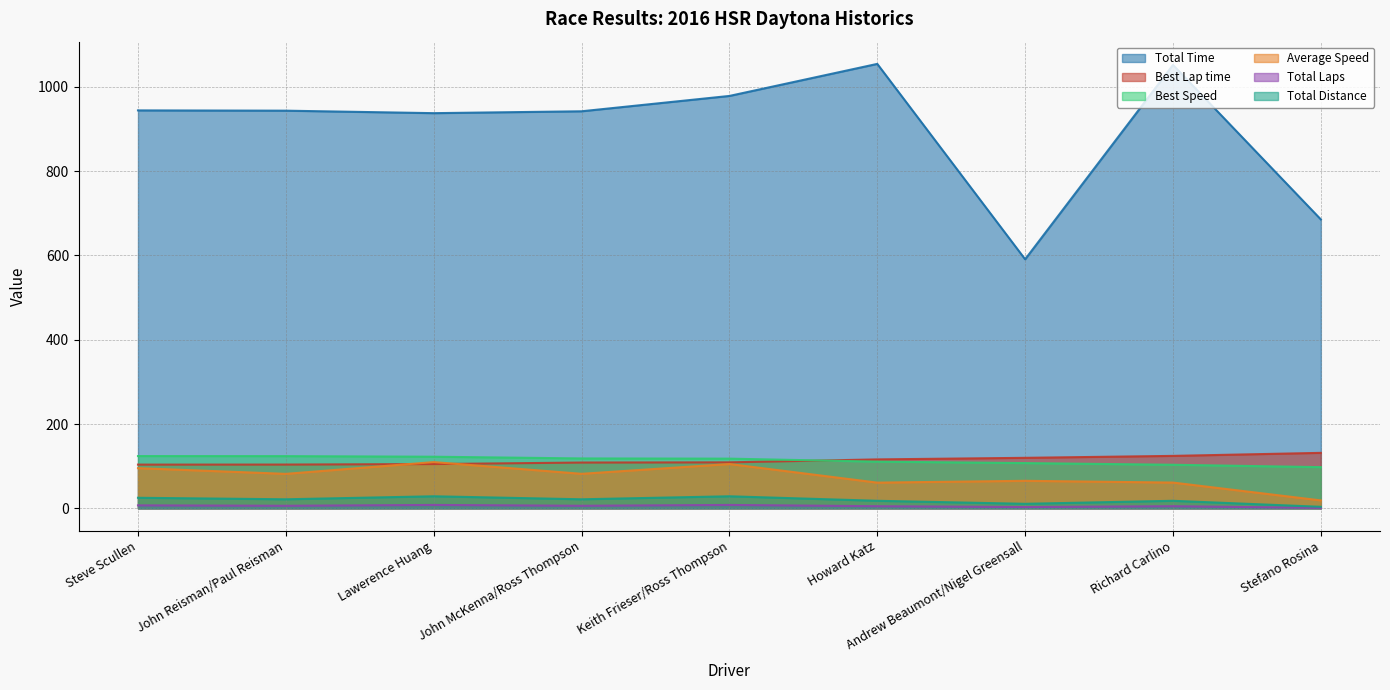

What is the spread (max minus min) of values at Keith Frieser/Ross Thompson?

970.4